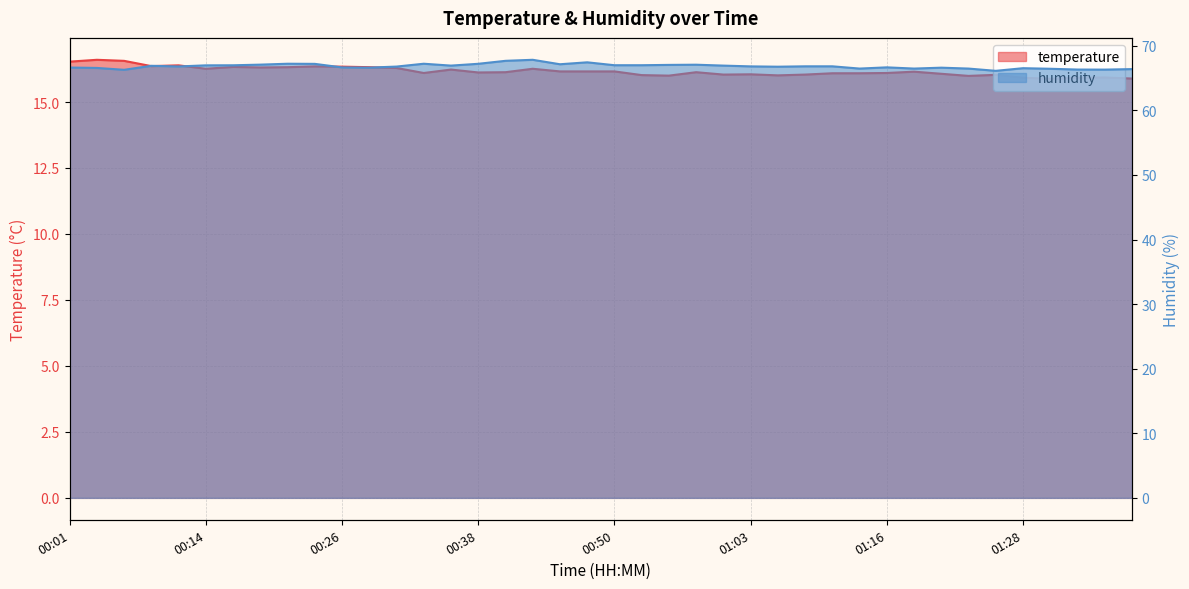

What is the label of the 30th point from the right?

00:26